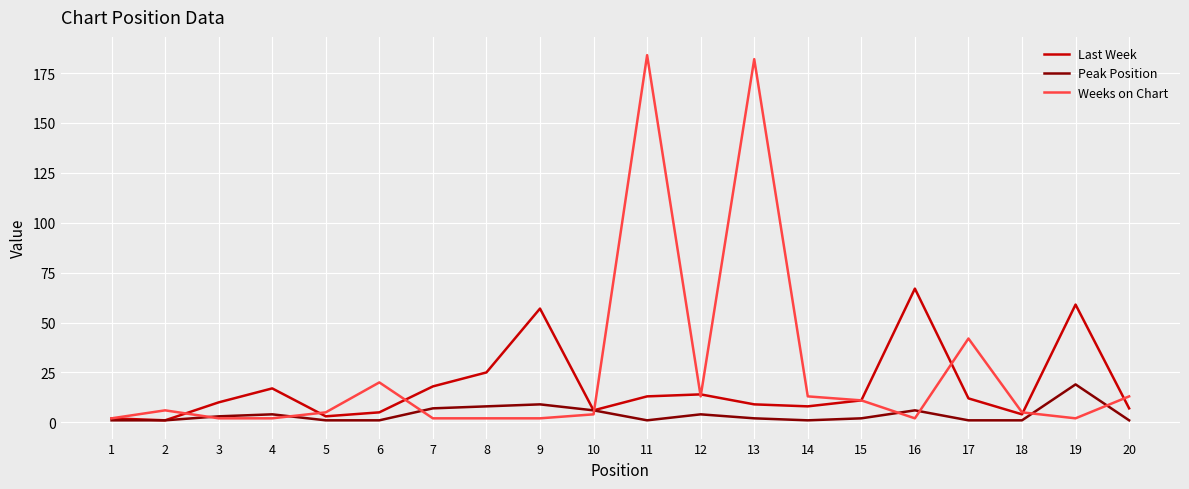

Which series has the largest range (max minus min)?

Weeks on Chart